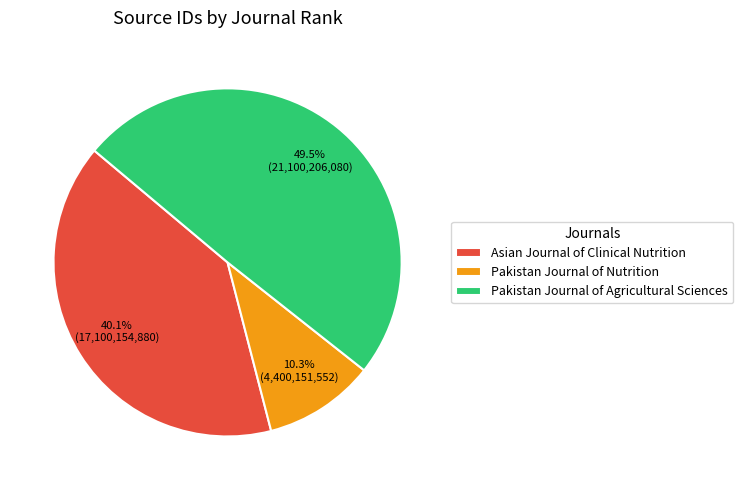

The Pakistan Journal of Nutrition slice represents 10% of the pie. True or false?

True